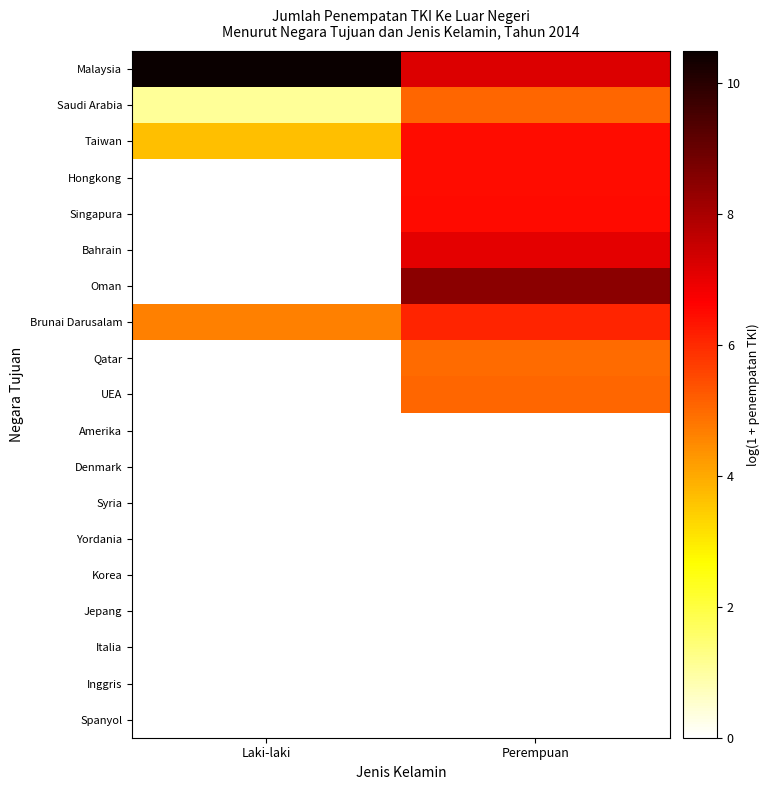

Reading right to left, transcribe all the data shown in this chart.

Malaysia: Perempuan=7.2	Laki-laki=10.5
Saudi Arabia: Perempuan=5.1	Laki-laki=1.1
Taiwan: Perempuan=6.5	Laki-laki=3.7
Hongkong: Perempuan=6.5	Laki-laki=0.0
Singapura: Perempuan=6.5	Laki-laki=0.0
Bahrain: Perempuan=7.1	Laki-laki=0.0
Oman: Perempuan=8.4	Laki-laki=0.0
Brunai Darusalam: Perempuan=6.1	Laki-laki=4.7
Qatar: Perempuan=5.0	Laki-laki=0.0
UEA: Perempuan=5.0	Laki-laki=0.0
Amerika: Perempuan=0.0	Laki-laki=0.0
Denmark: Perempuan=0.0	Laki-laki=0.0
Syria: Perempuan=0.0	Laki-laki=0.0
Yordania: Perempuan=0.0	Laki-laki=0.0
Korea: Perempuan=0.0	Laki-laki=0.0
Jepang: Perempuan=0.0	Laki-laki=0.0
Italia: Perempuan=0.0	Laki-laki=0.0
Inggris: Perempuan=0.0	Laki-laki=0.0
Spanyol: Perempuan=0.0	Laki-laki=0.0